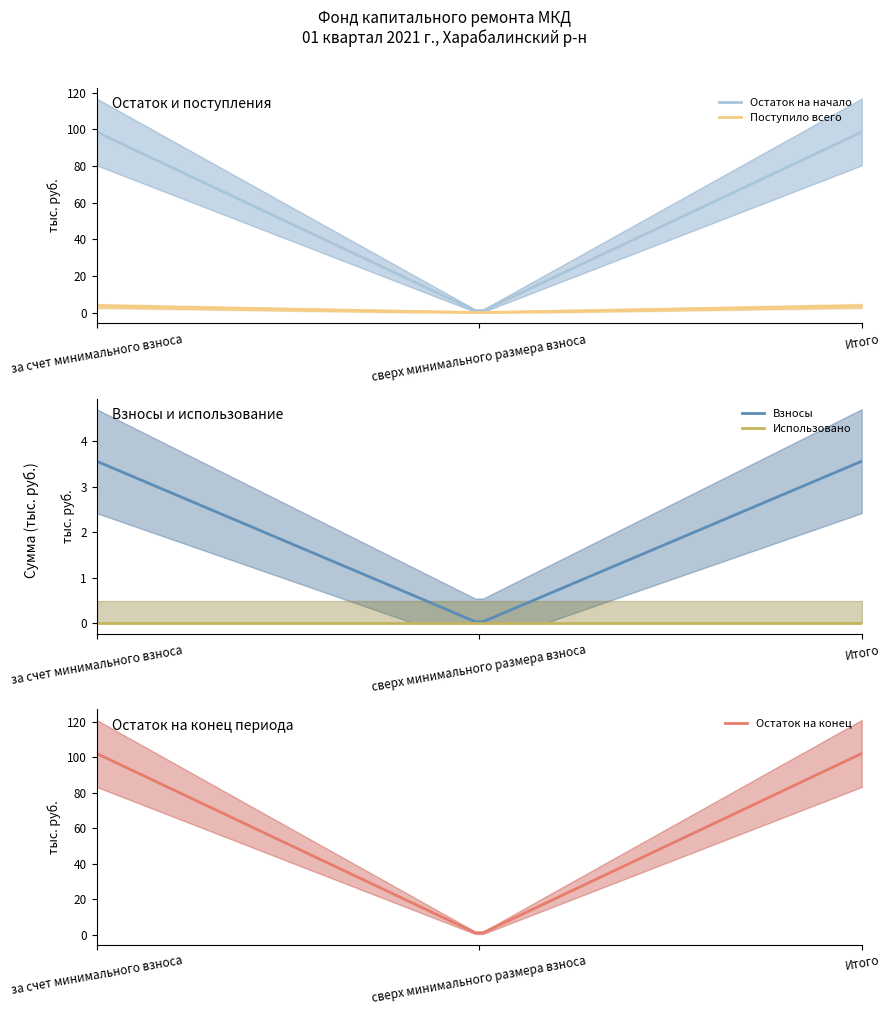

What is the label of the 3rd point from the left?

Итого